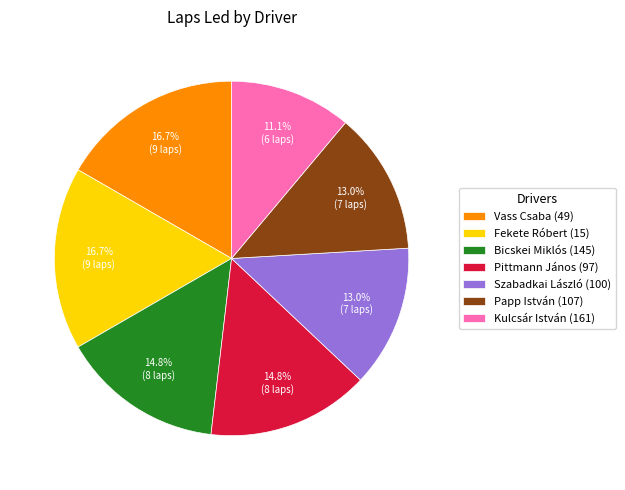

Is Szabadkai László (100) the majority of the pie?

No